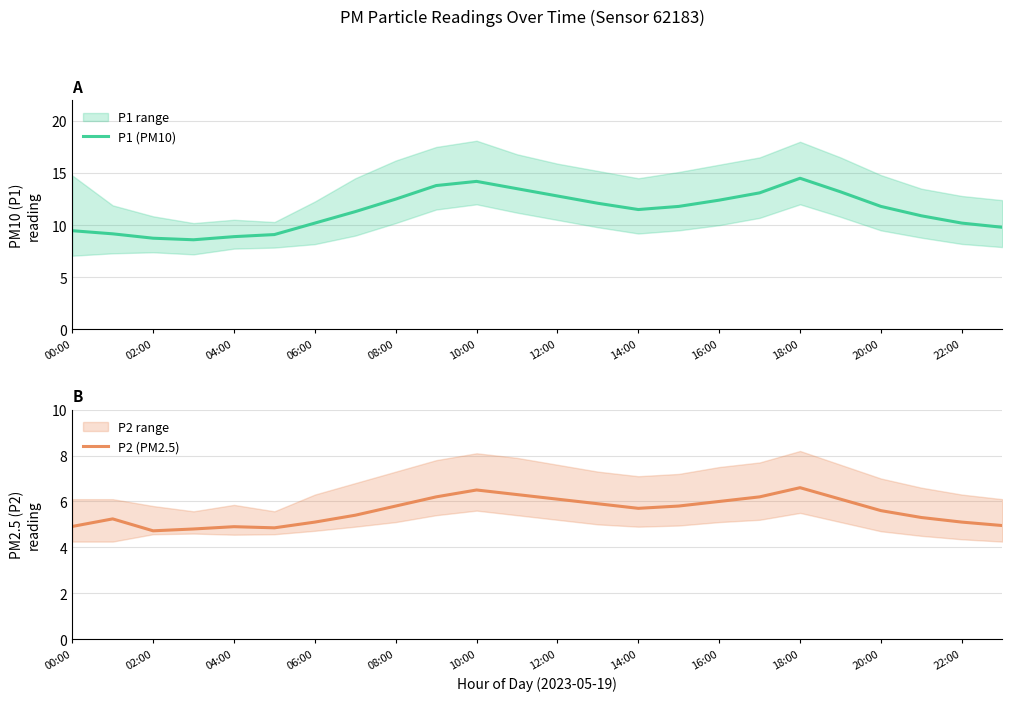

What is the maximum value for P2 (PM2.5)?

6.6